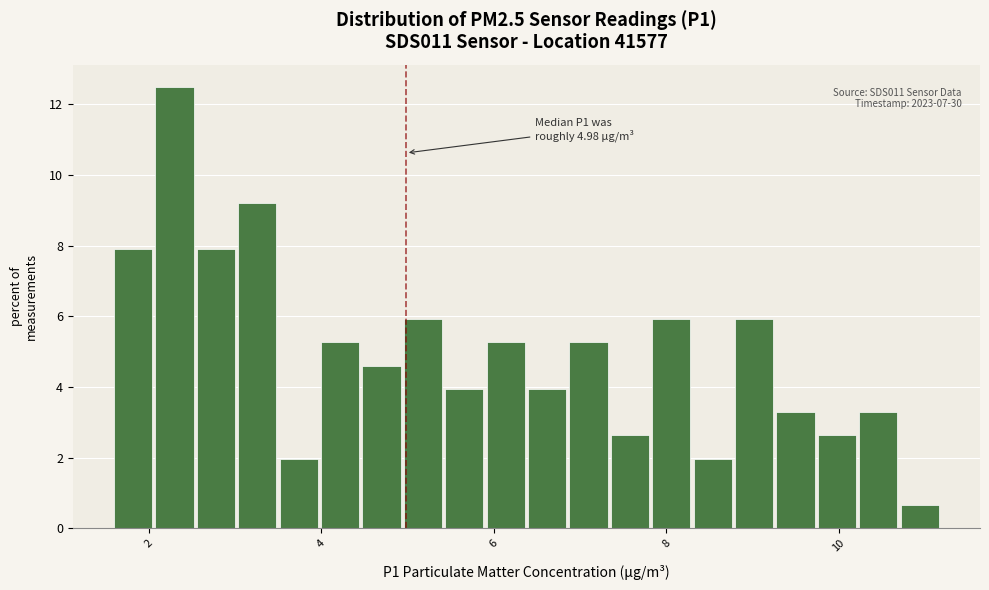

Read against the x-axis, roughly where is the centre of the tallest bar?

2.4